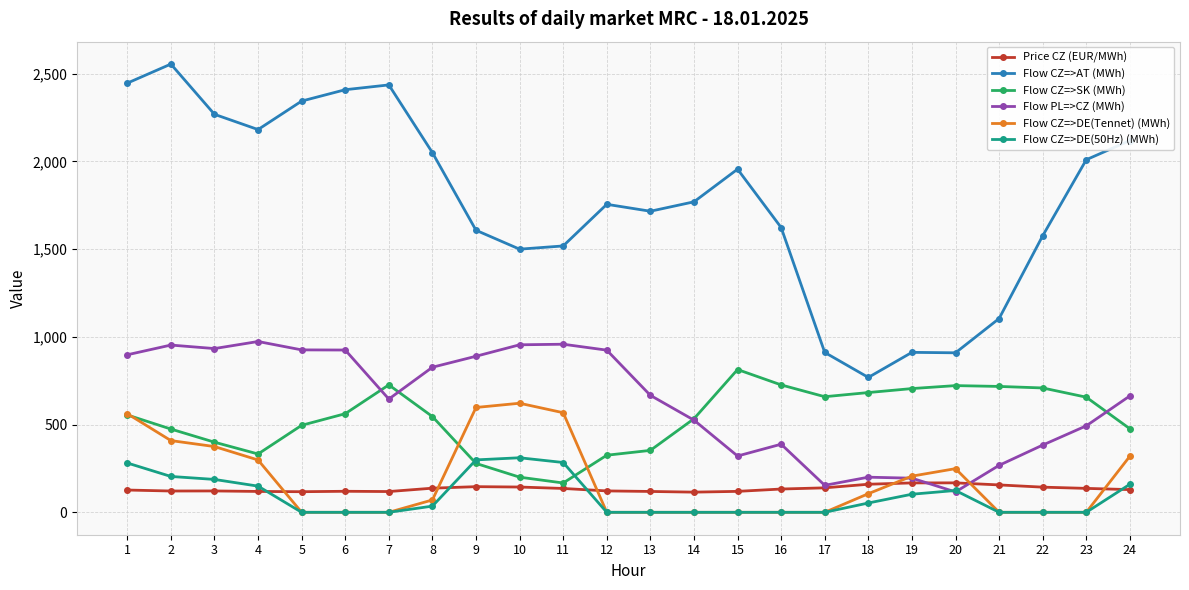

What is the minimum value for Price CZ (EUR/MWh)?

115.0